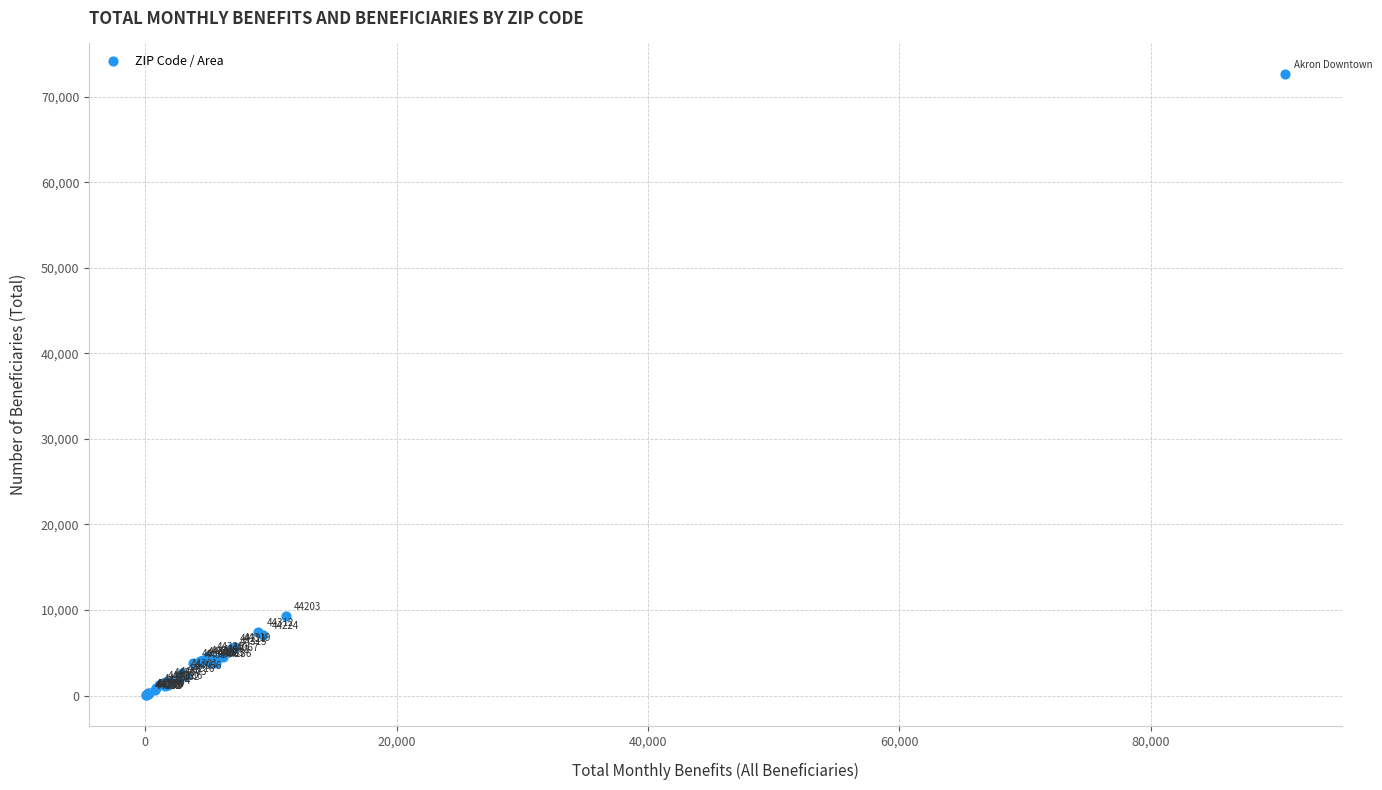

What Y value in the scatter plot is closest to 36335?

9310